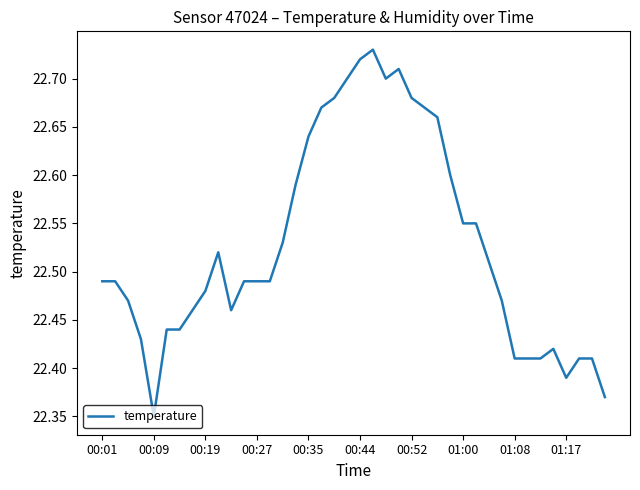

What is the difference between the maximum and minimum values?

0.4